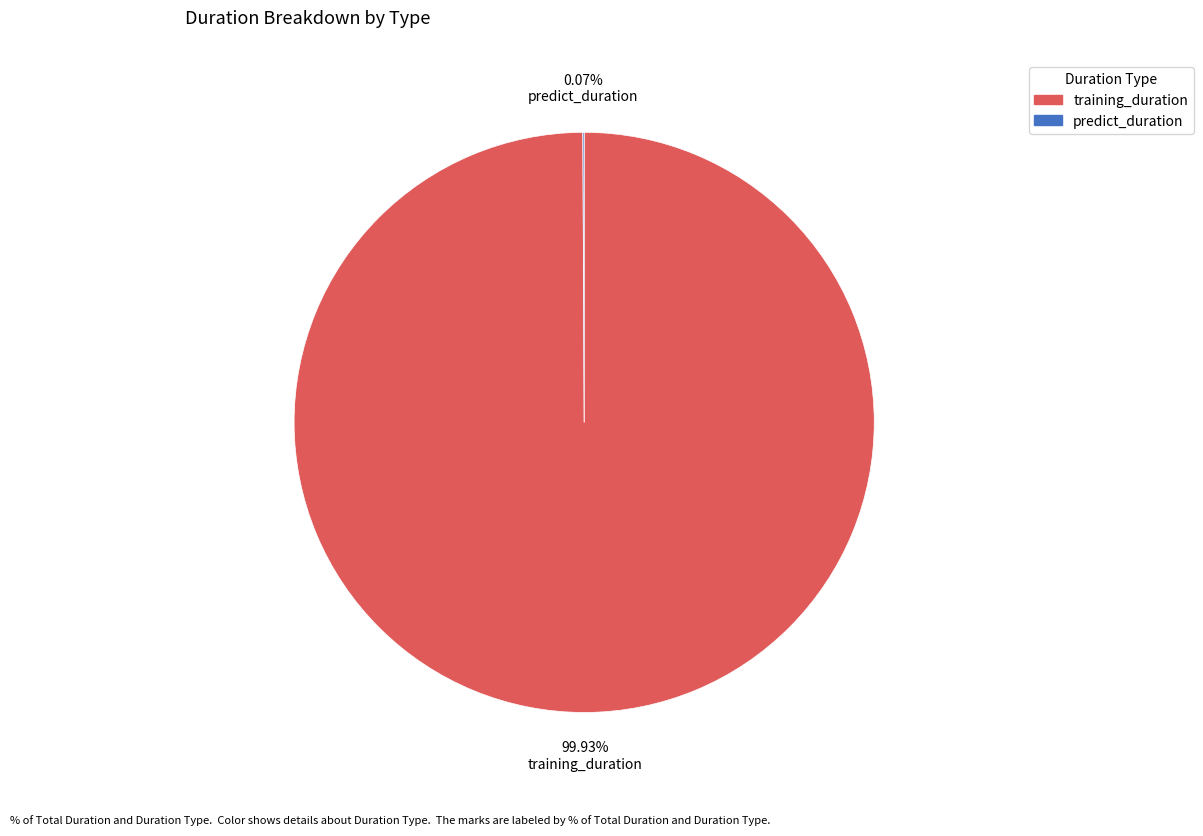

What is the majority slice?

training_duration